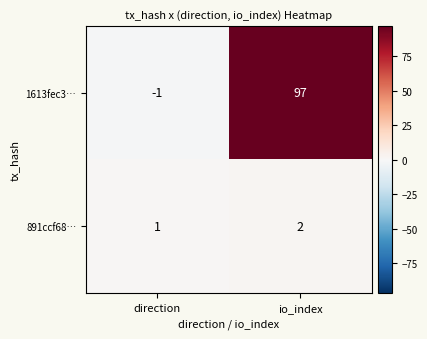

The 1613fec3… series shows 0 at direction. True or false?

False